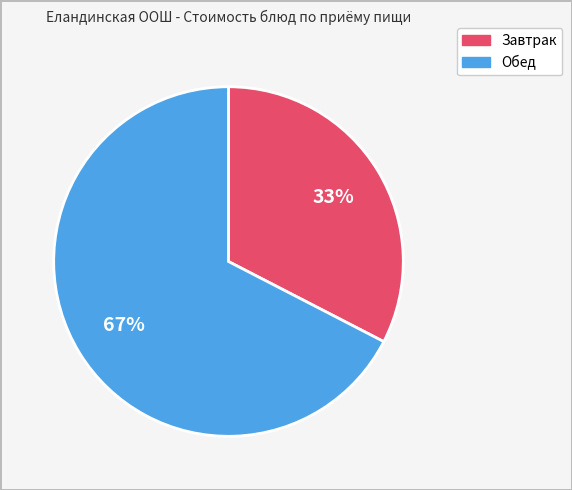

To the nearest percent, what is the average slice percentage?

50%